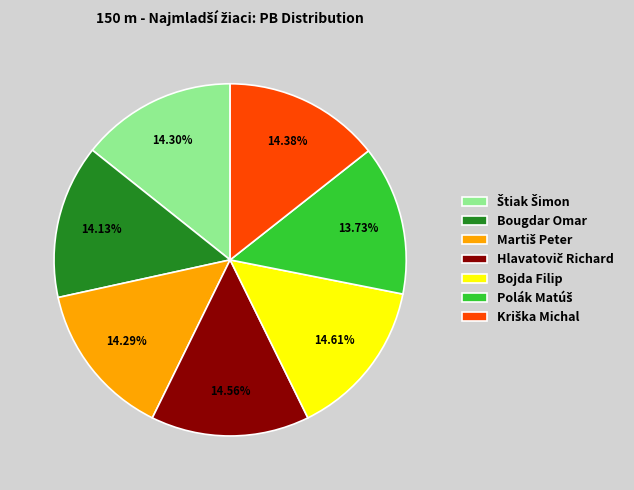

Is there any slice that represents more than half of the pie?

No